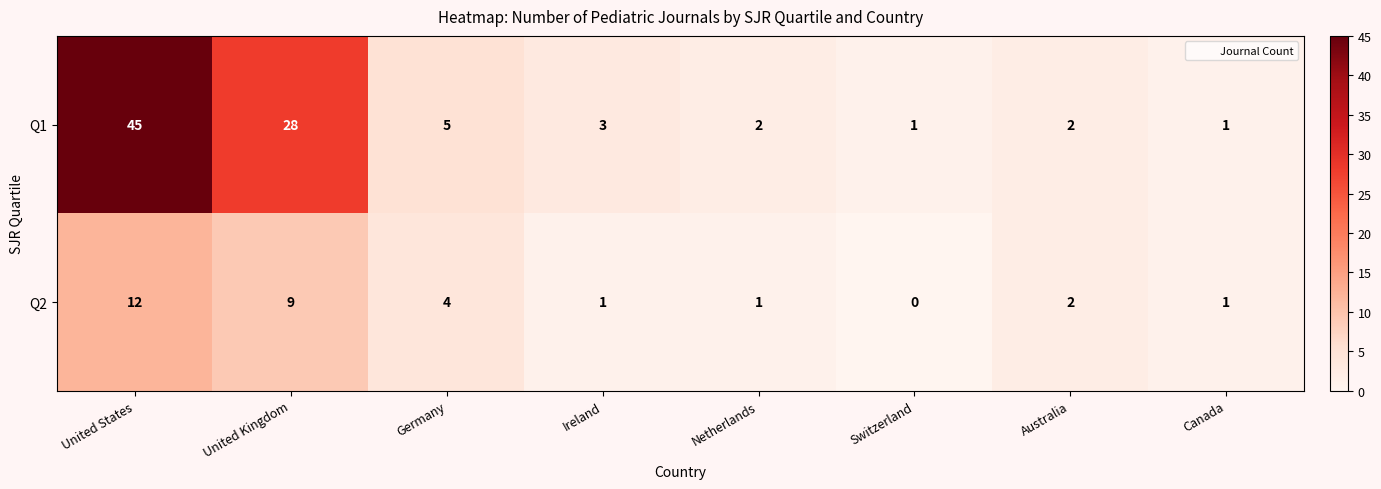

Rank the series by their maximum value, from highest to lowest.

Q1, Q2